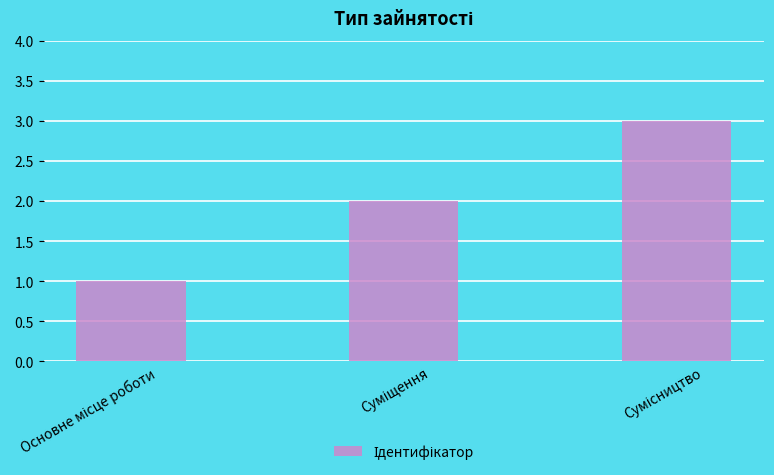

What is the greatest value displayed?

3